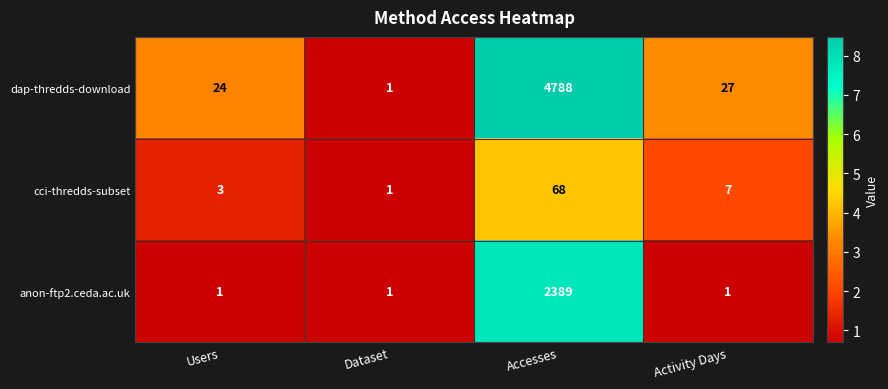

What is the difference between the maximum and minimum values in the anon-ftp2.ceda.ac.uk series?

2388